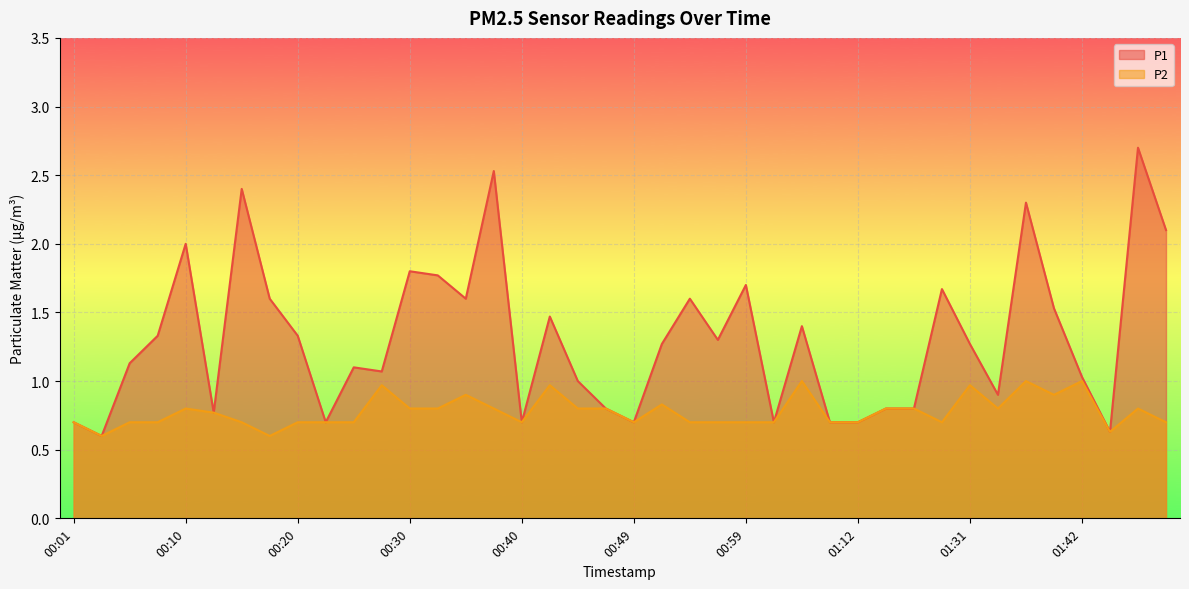

What position from the right is 00:08?

37